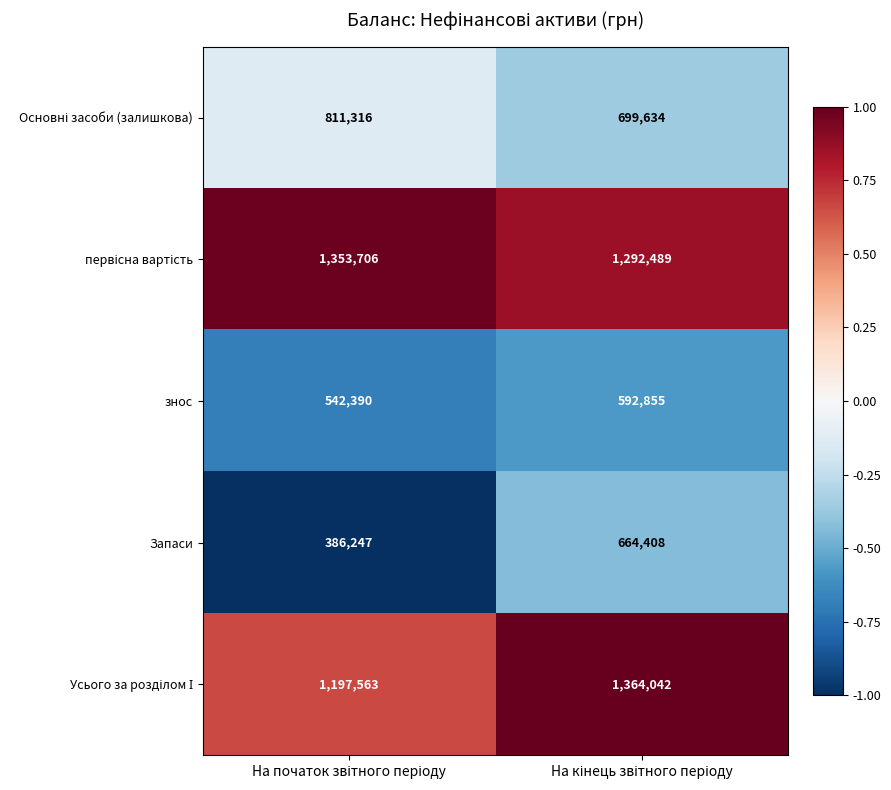

Which series has the widest spread of values?

Запаси